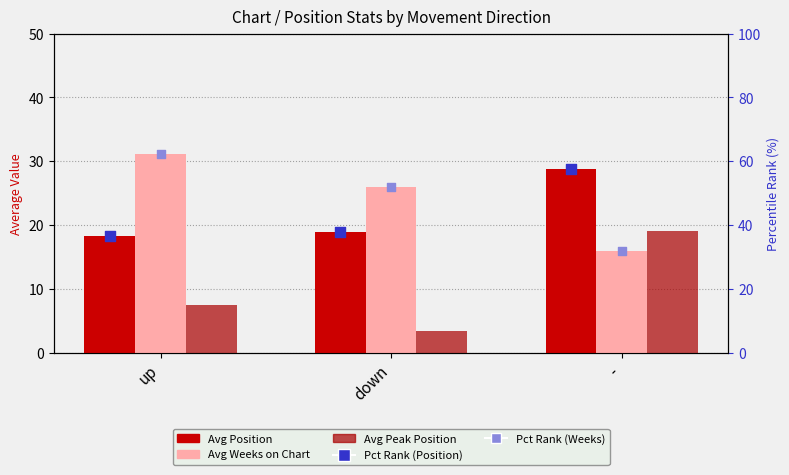

Which series has the widest spread of Y values?

Pct Rank (Weeks)